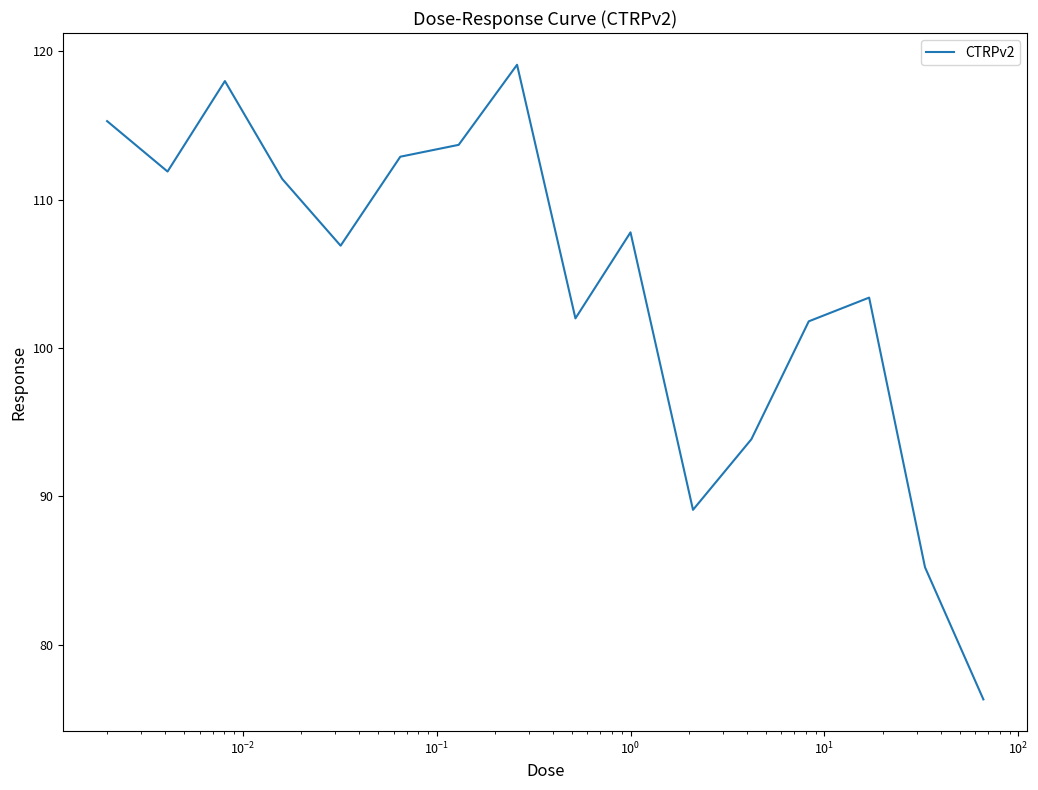

What is the smallest value displayed?

76.3